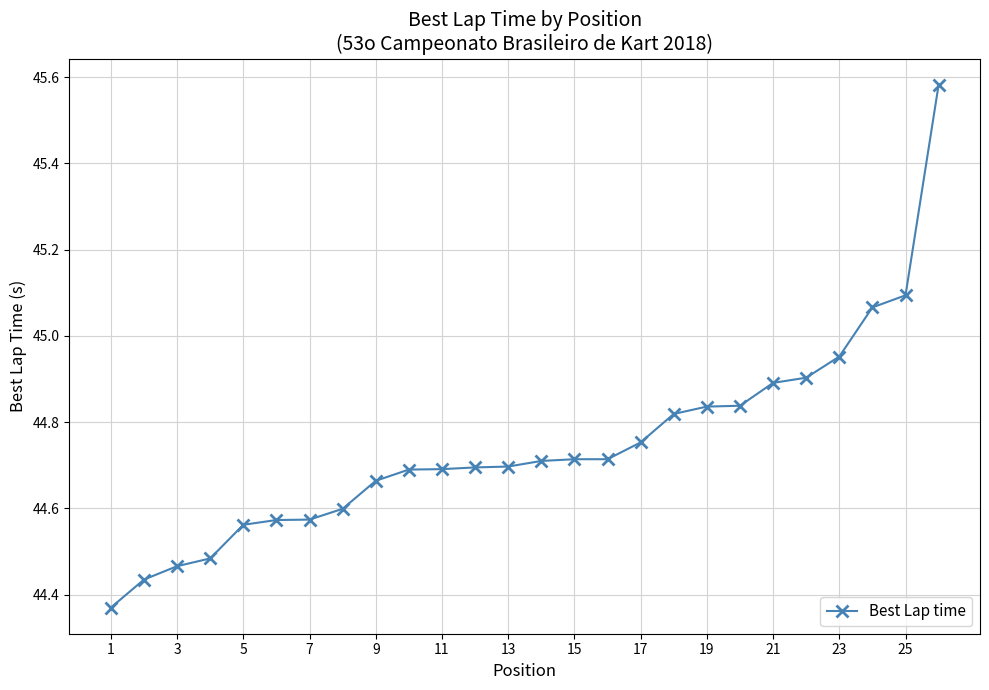

What is the difference between the maximum and second lowest values?

1.1